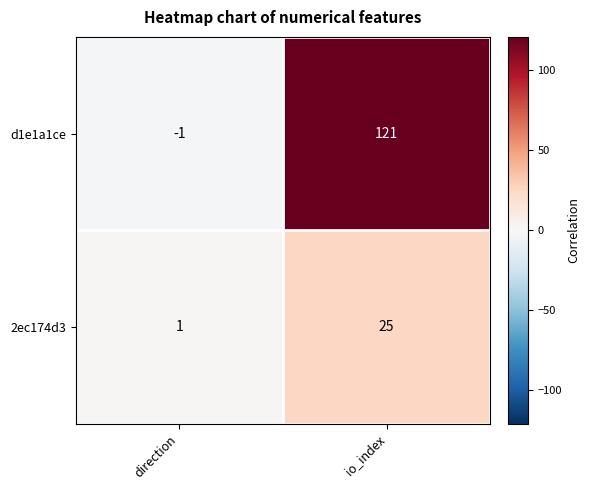

What is the sum of the 2ec174d3 values at direction and io_index?

26